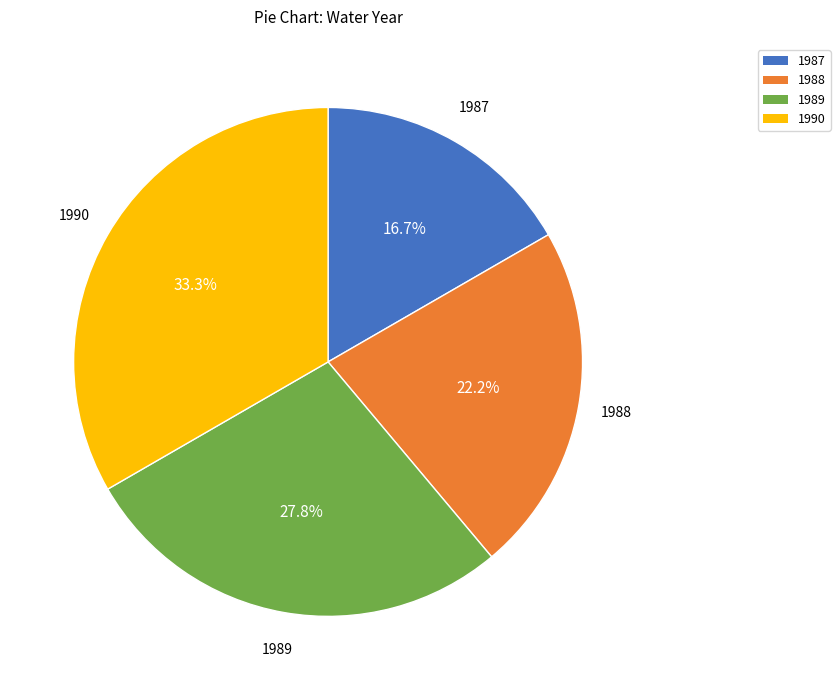

Is there any slice that represents more than half of the pie?

No